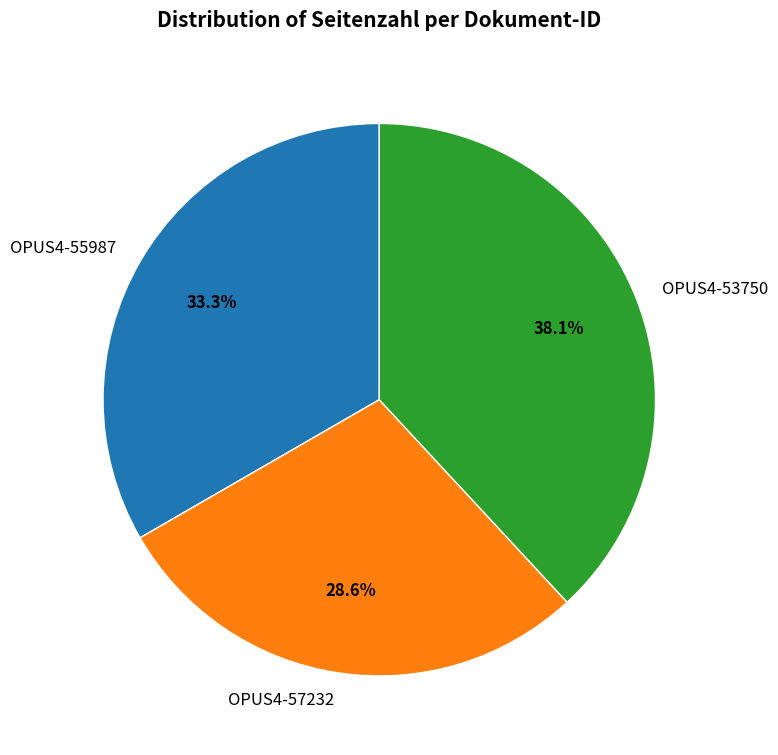

To the nearest percent, what is the difference between the OPUS4-53750 and OPUS4-57232 slice percentages?

10%